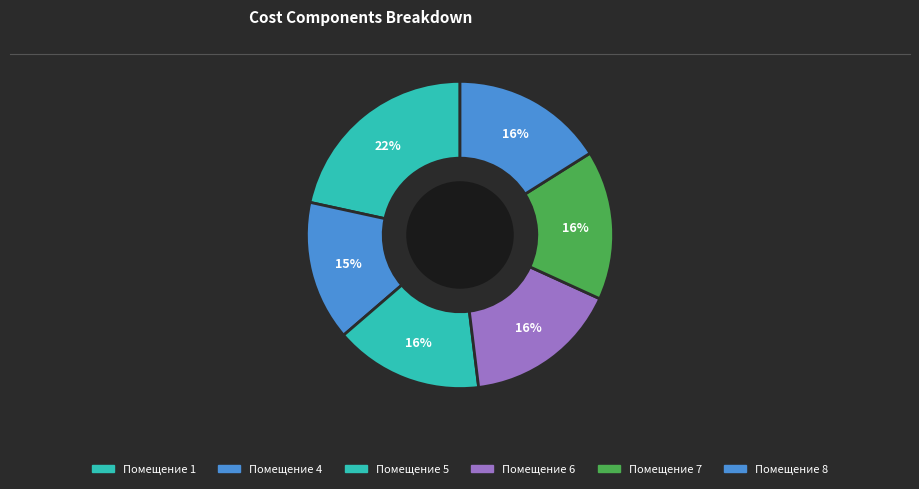

Count the number of slices in the pie.

6